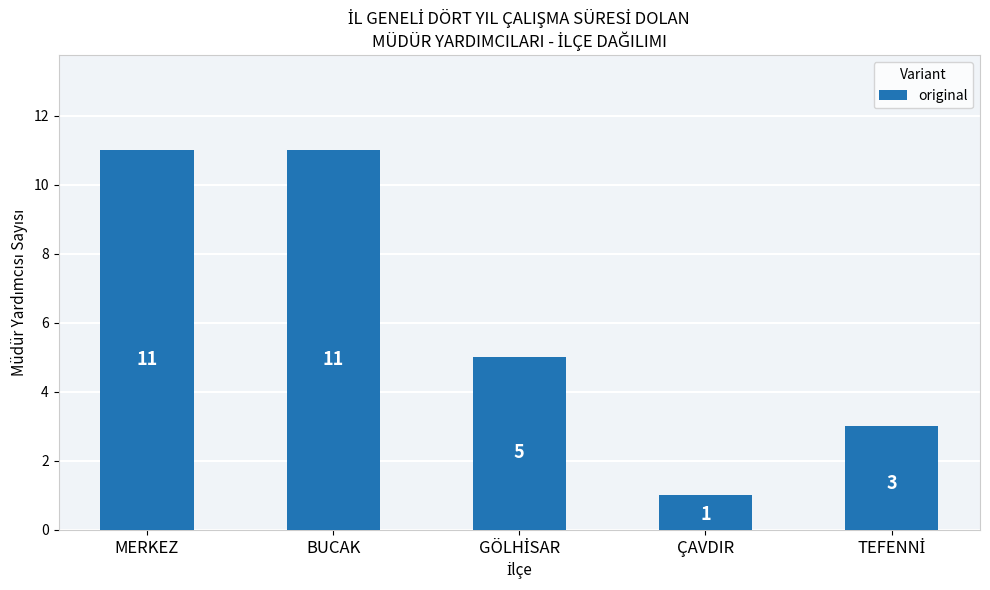

Count the values in the range 3 to 11.

4